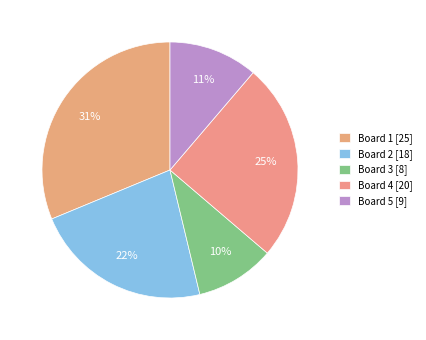

Is the sum of Board 5 and Board 2 greater than half?

No